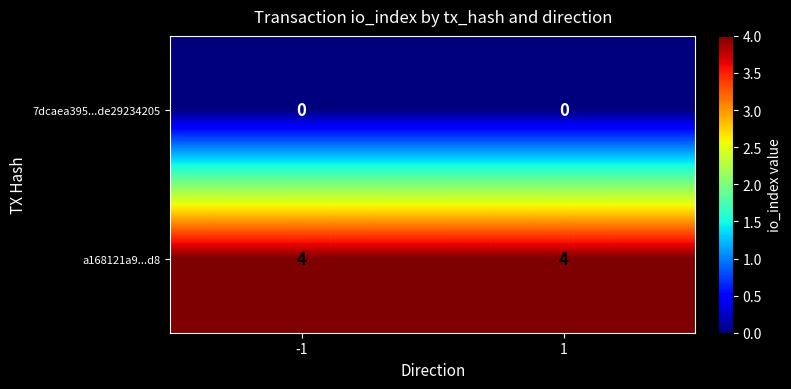

What is the difference between the highest and lowest values at -1?

4